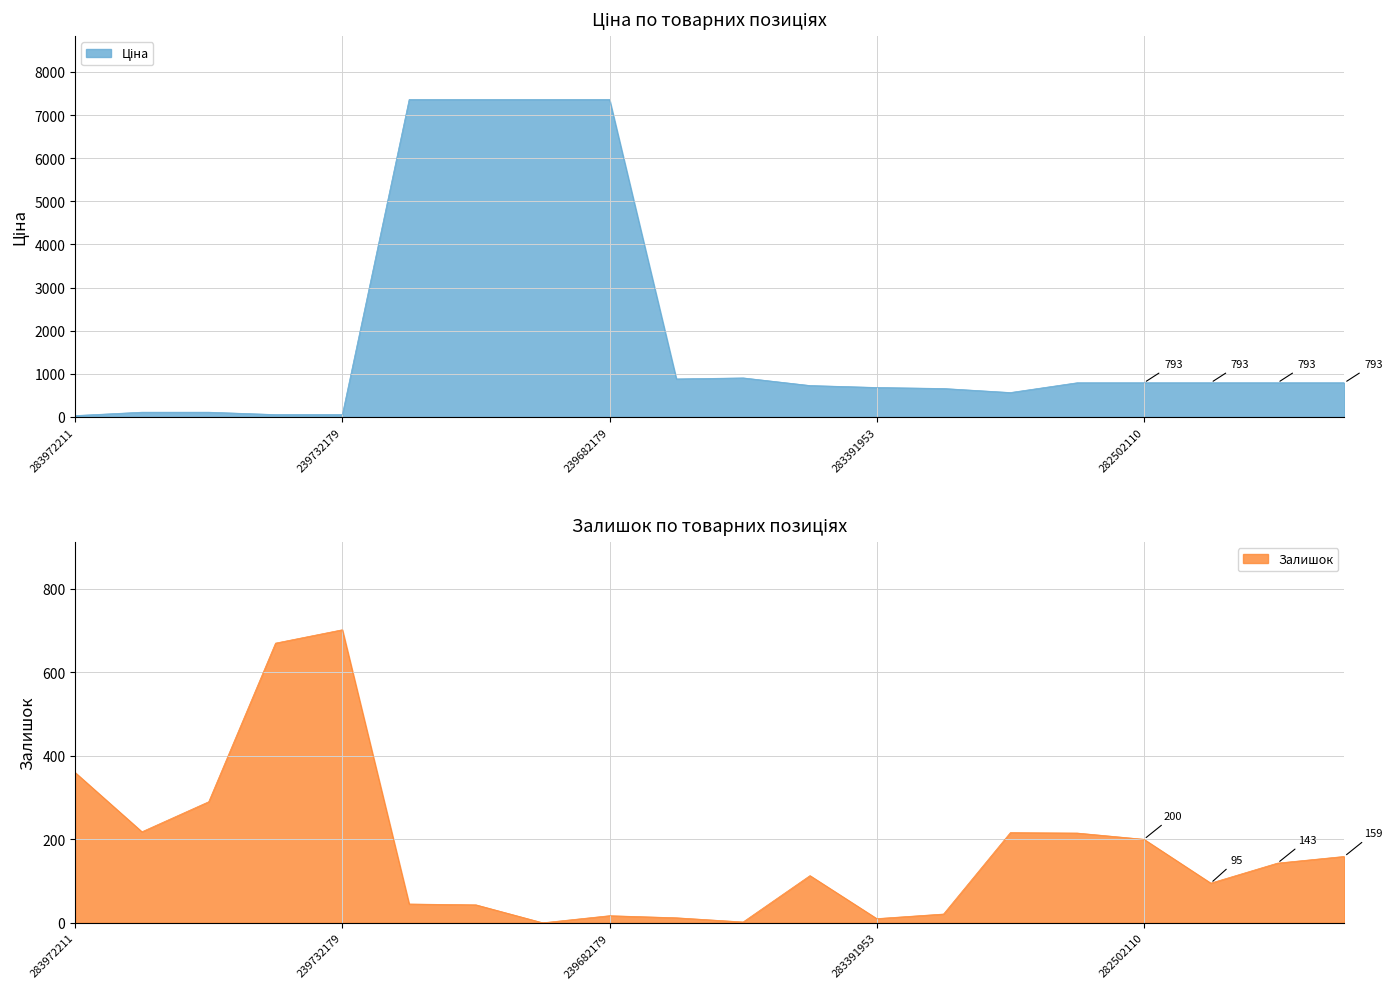

Between 239732195 and 283331953, which is larger?

283331953